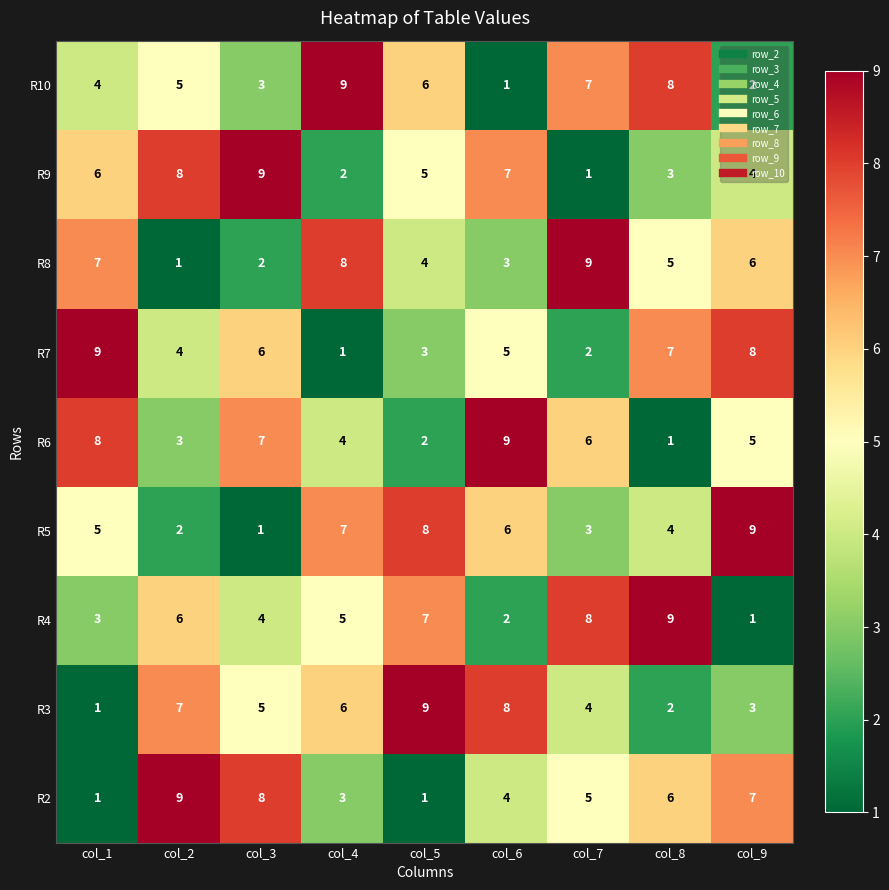

At which label does R8 first exceed 5?

col_1